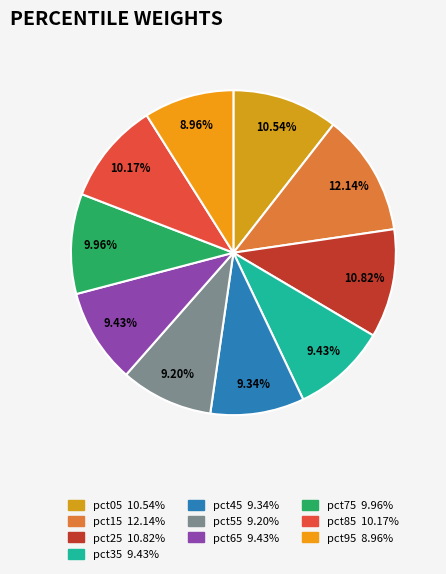

True or false: pct45 accounts for 9% of the total.

True